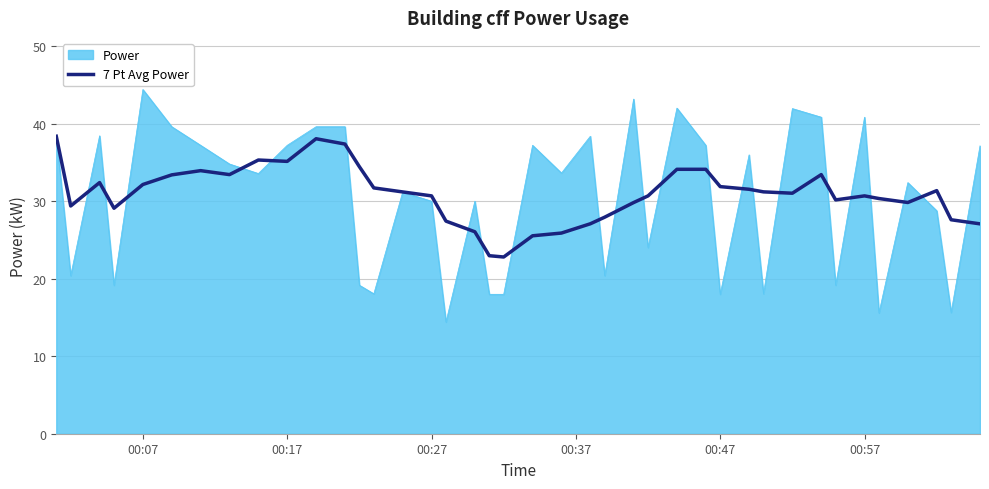

Which series has the largest range (max minus min)?

Power